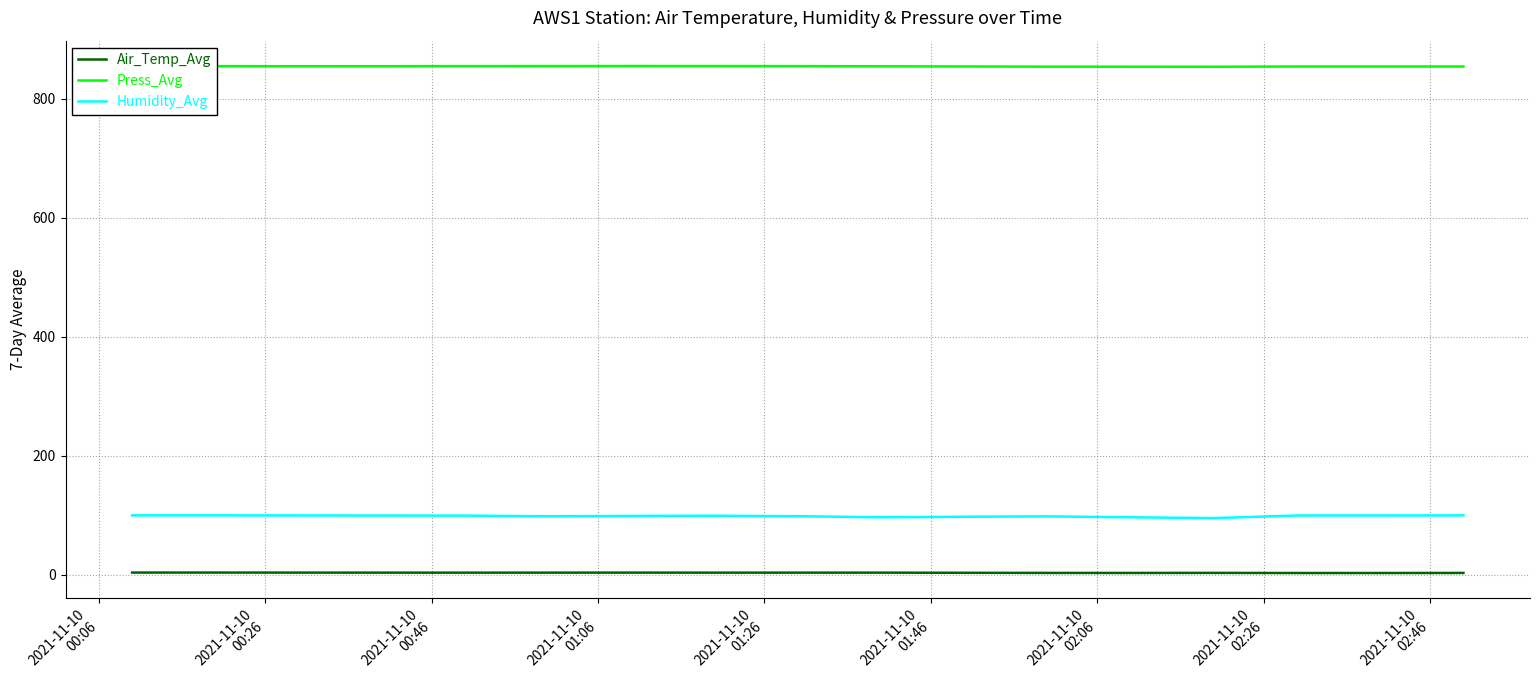

List the series in order of their peak value, highest first.

Press_Avg, Humidity_Avg, Air_Temp_Avg